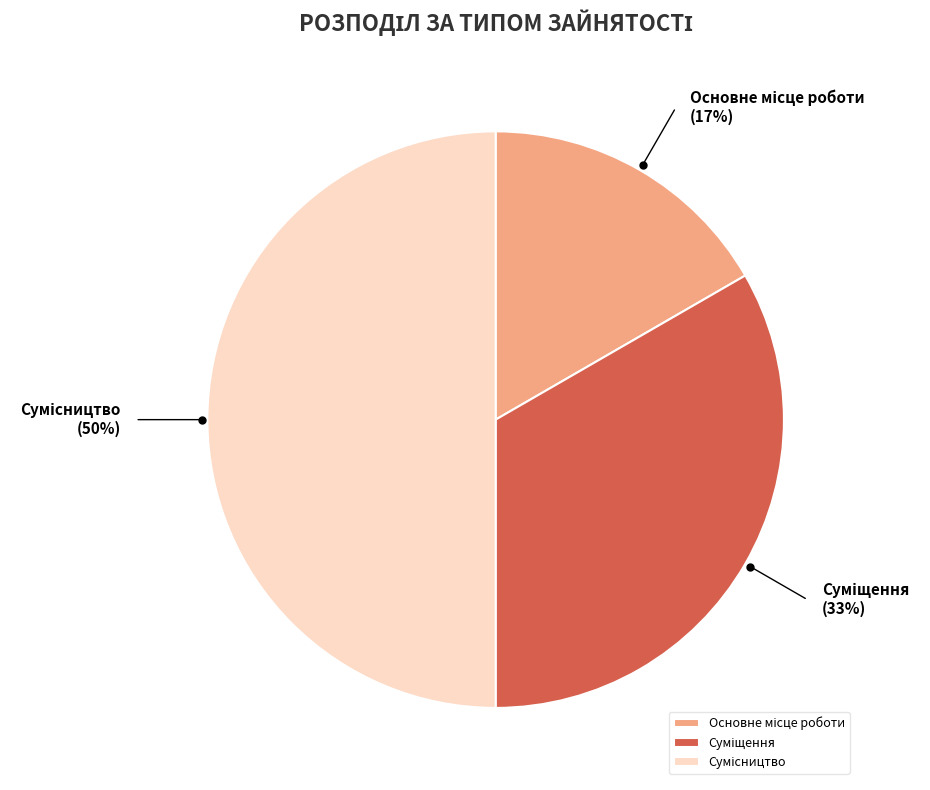

To the nearest percent, what is the average slice percentage?

33%